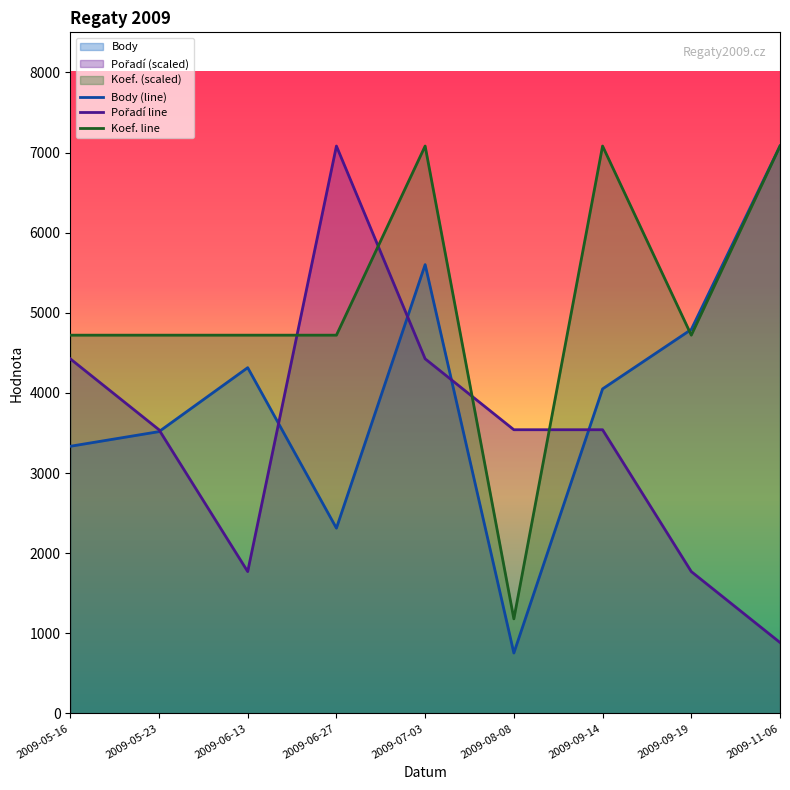

What is the value of the Body point at the 4th from the left?

2312.0